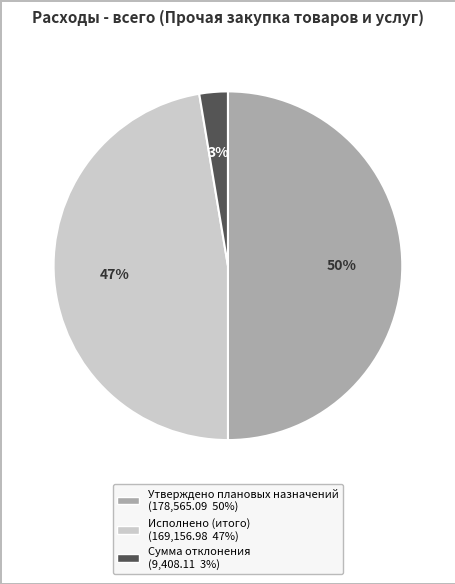

Is the sum of Исполнено (итого) and Утверждено плановых назначений greater than half?

Yes